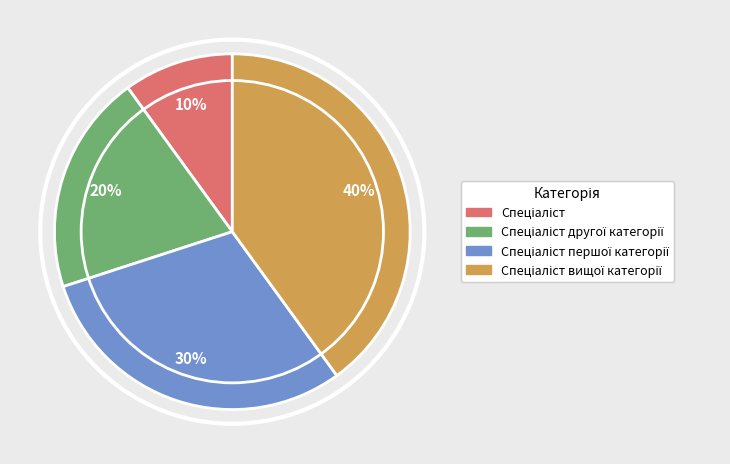

Does any single category account for the majority?

No